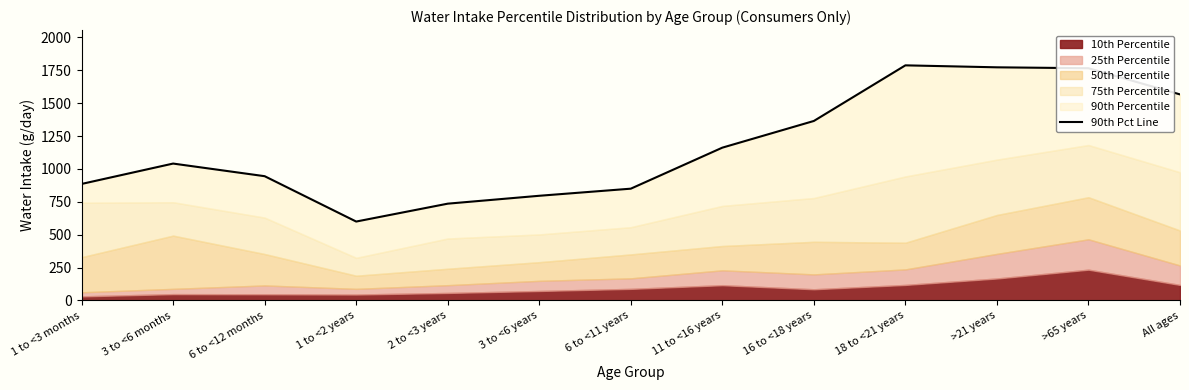

What is the ratio of the value at 1 to <3 months to the value at >65 years?

0.5